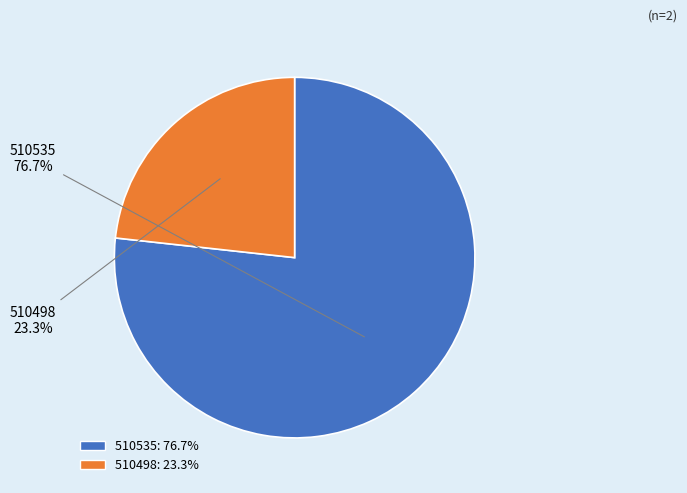

What is the total percentage of 510498 and 510535?

100.0%